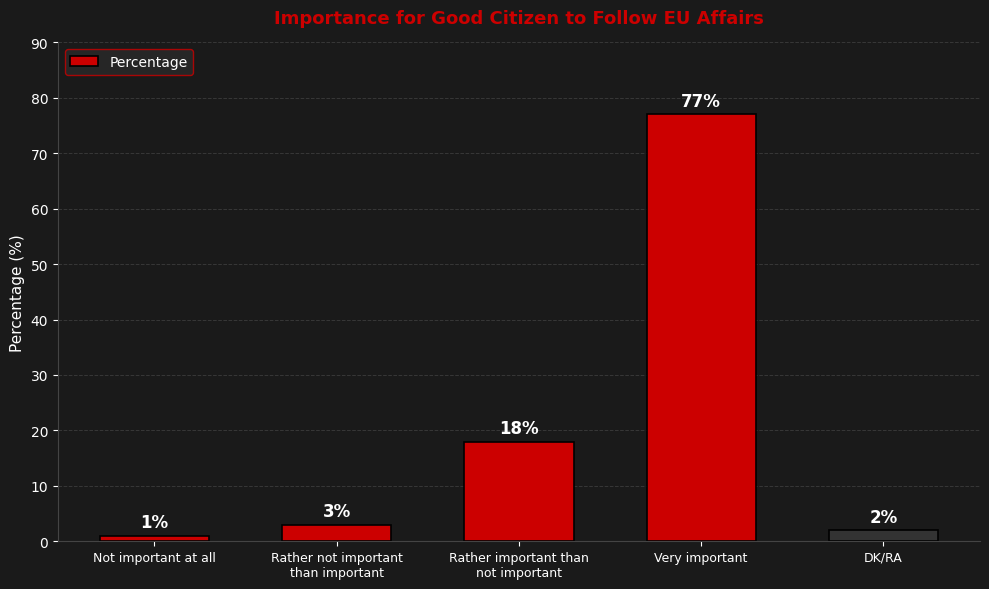

What is the label of the 4th bar from the right?

Rather not important
than important